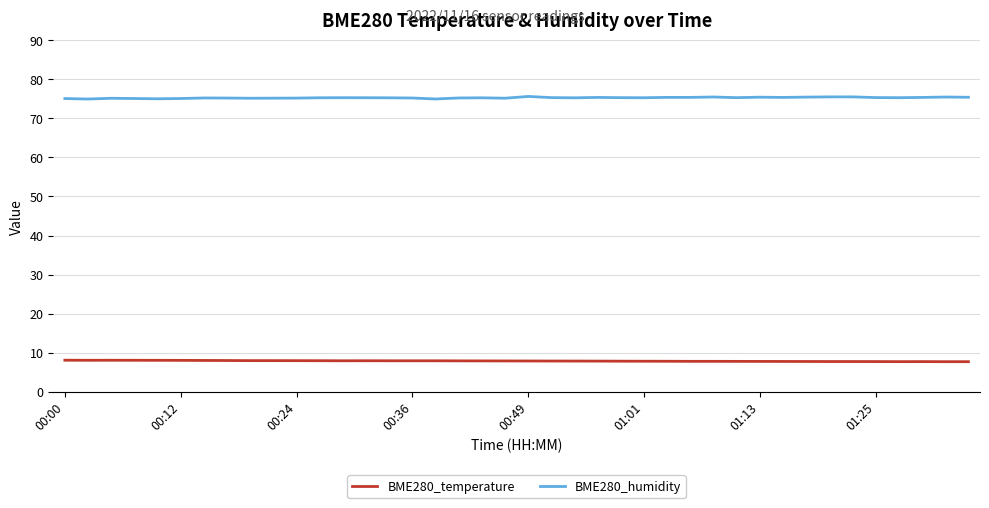

At how many categories does at least one series exceed 16?

40